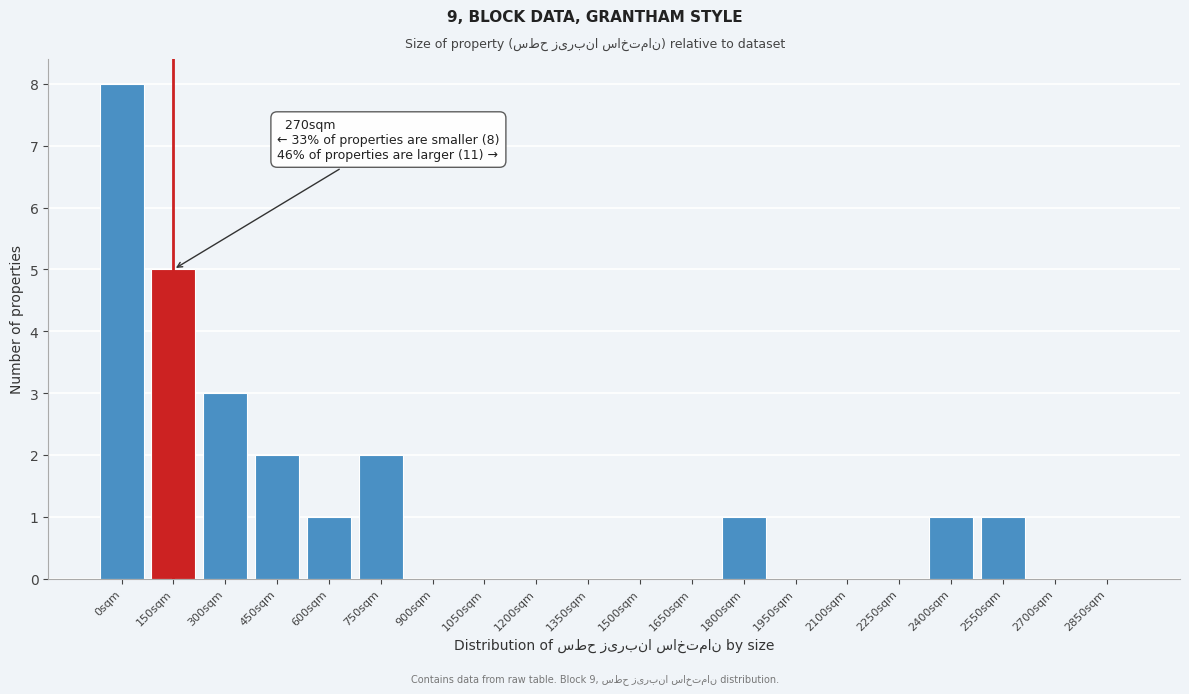

Reading left to right, what are all the values shown in this chart?

0sqm=8	150sqm=5	300sqm=3	450sqm=2	600sqm=1	750sqm=2	900sqm=0	1050sqm=0	1200sqm=0	1350sqm=0	1500sqm=0	1650sqm=0	1800sqm=1	1950sqm=0	2100sqm=0	2250sqm=0	2400sqm=1	2550sqm=1	2700sqm=0	2850sqm=0